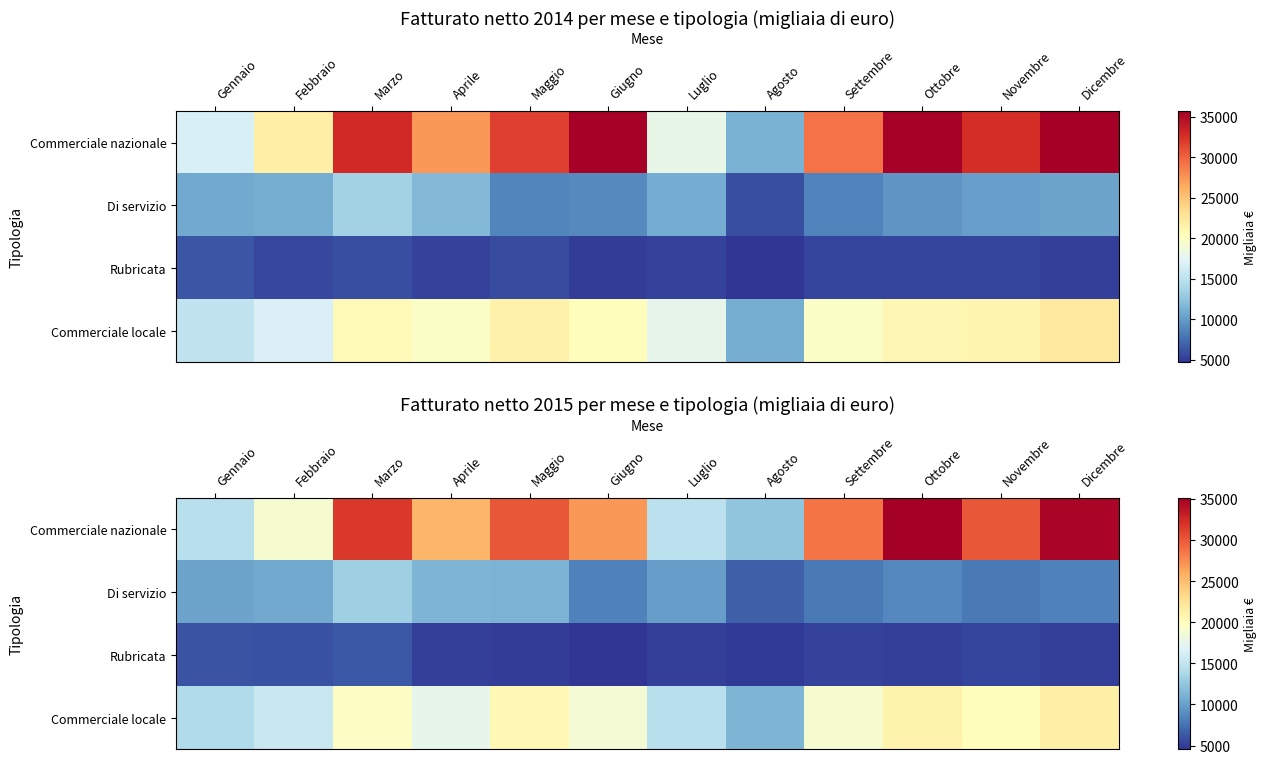

What is the greatest value displayed?

35146.5